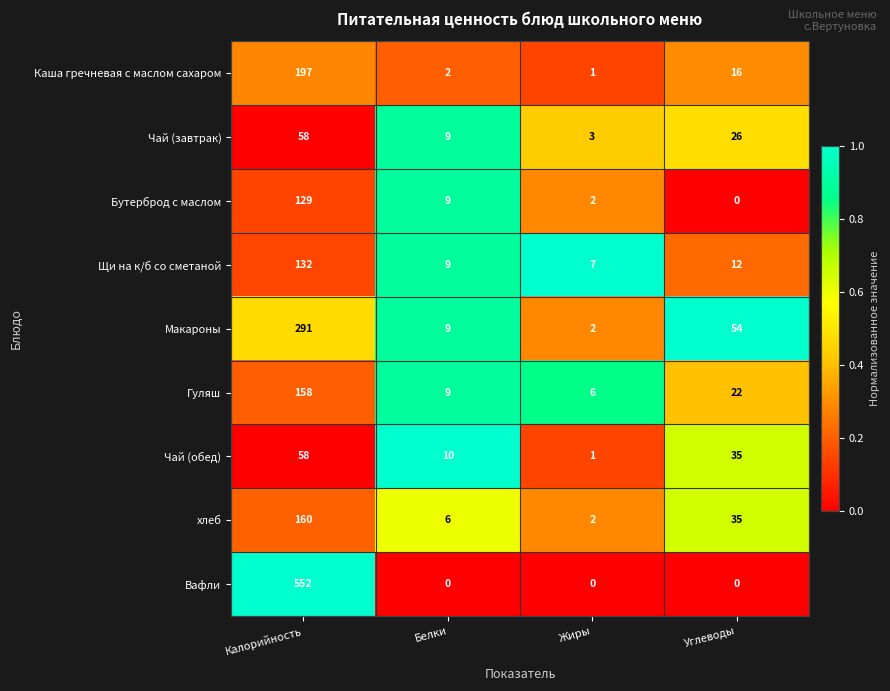

What is the maximum value shown in the chart?

552